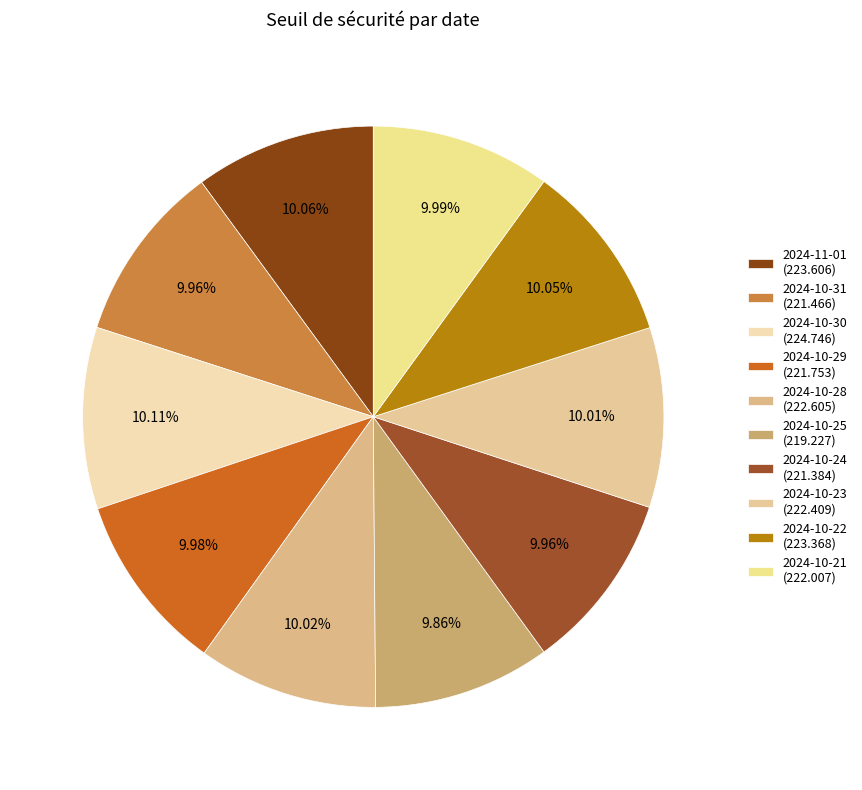

Is the sum of 2024-10-23 and 2024-10-21 greater than half?

No